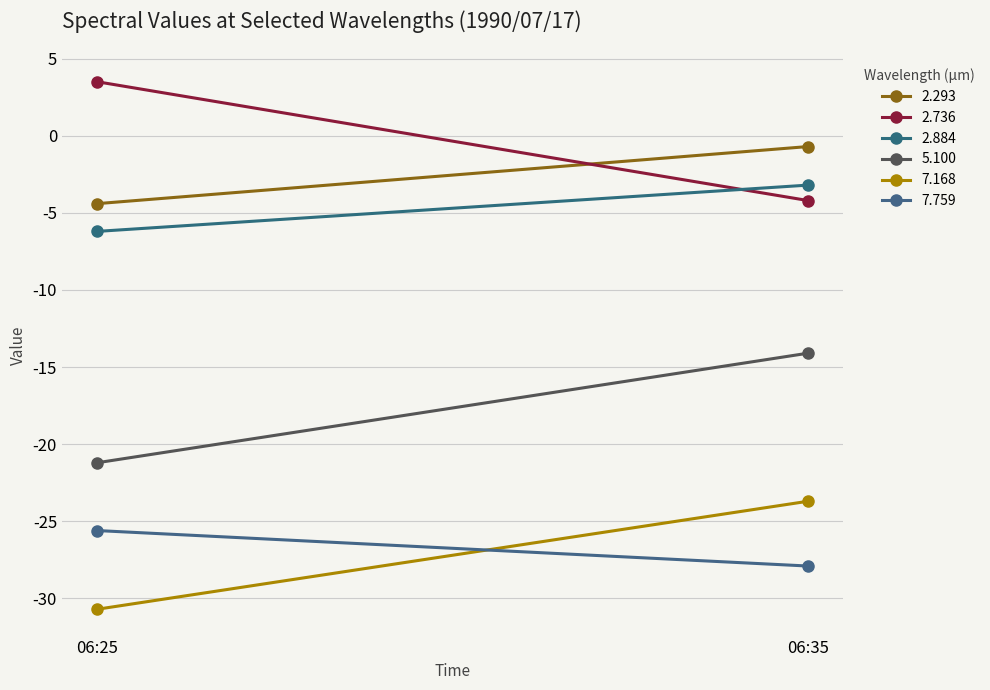

At how many categories does at least one series exceed -25?

2